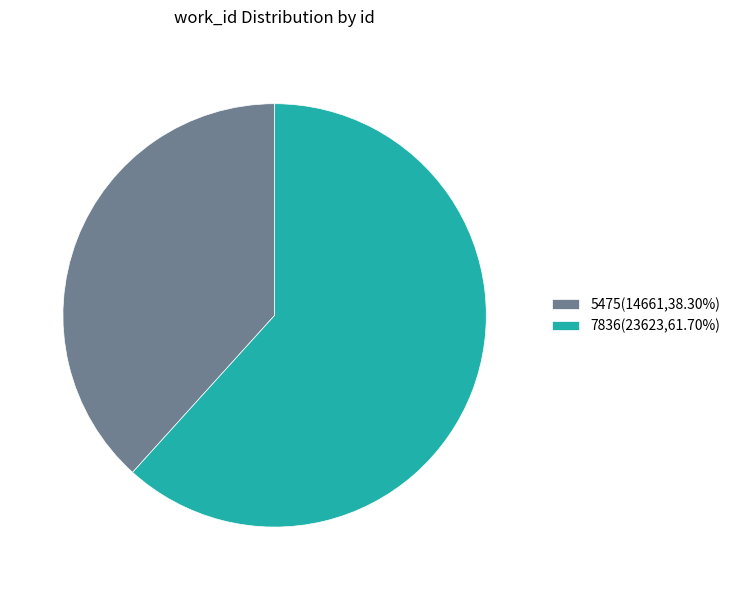

How many slices are in this pie chart?

2